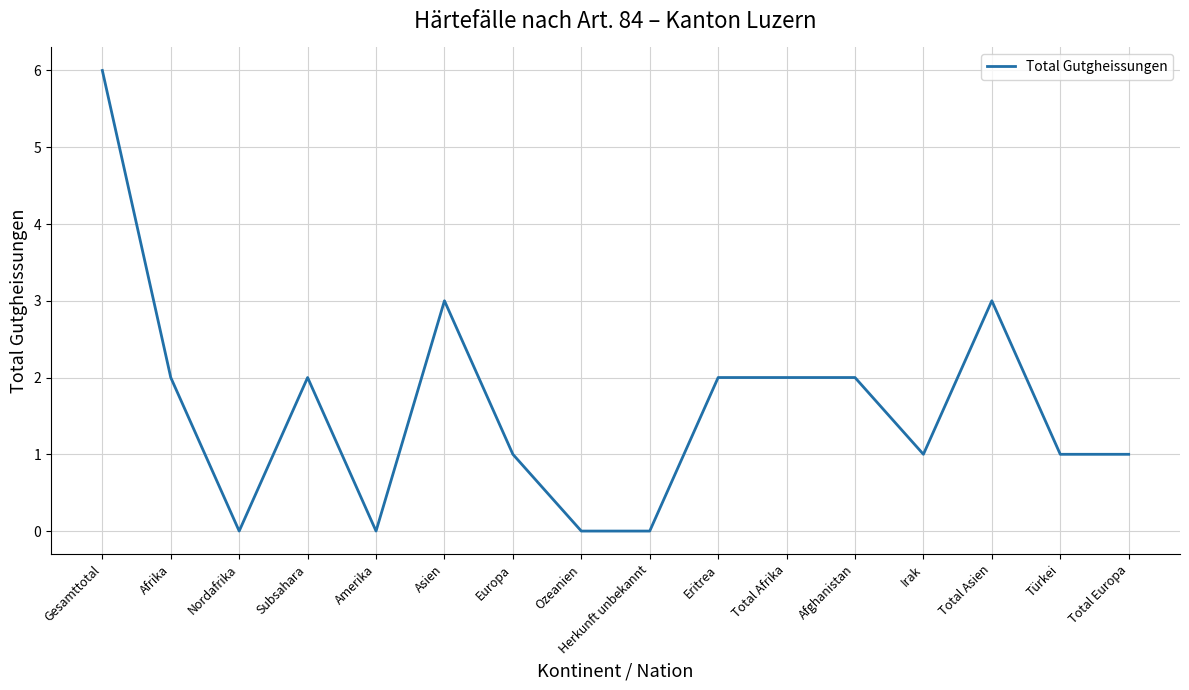

Is it true that the value at Herkunft unbekannt is 3?

False